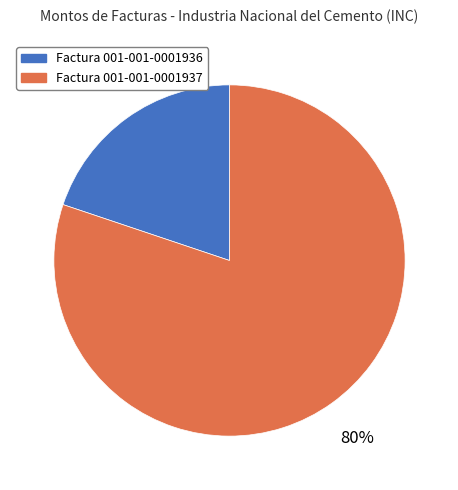

Which slice is the largest?

Factura 001-001-0001937